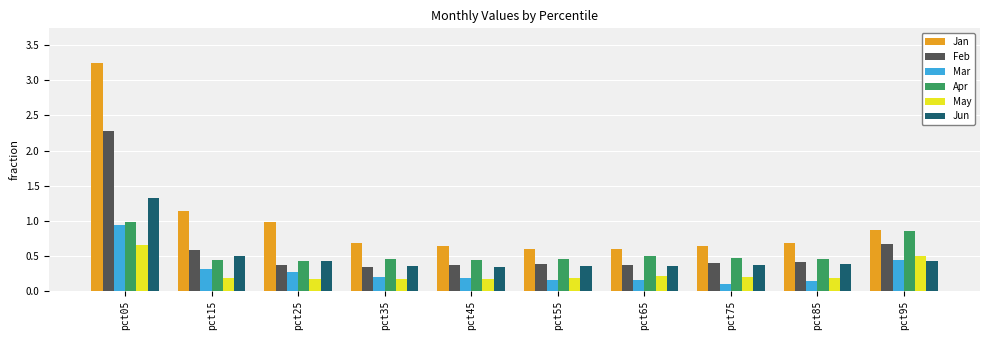

Between pct05 and pct35, which series saw the biggest shift?

Jan